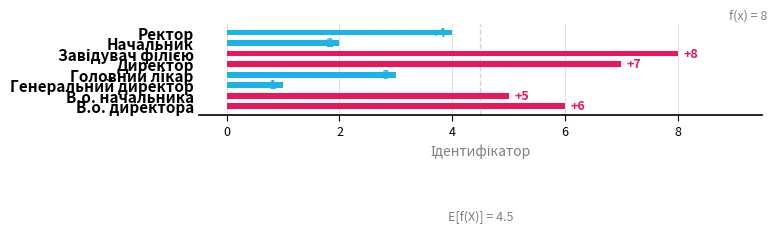

What is the sum of all values?

36